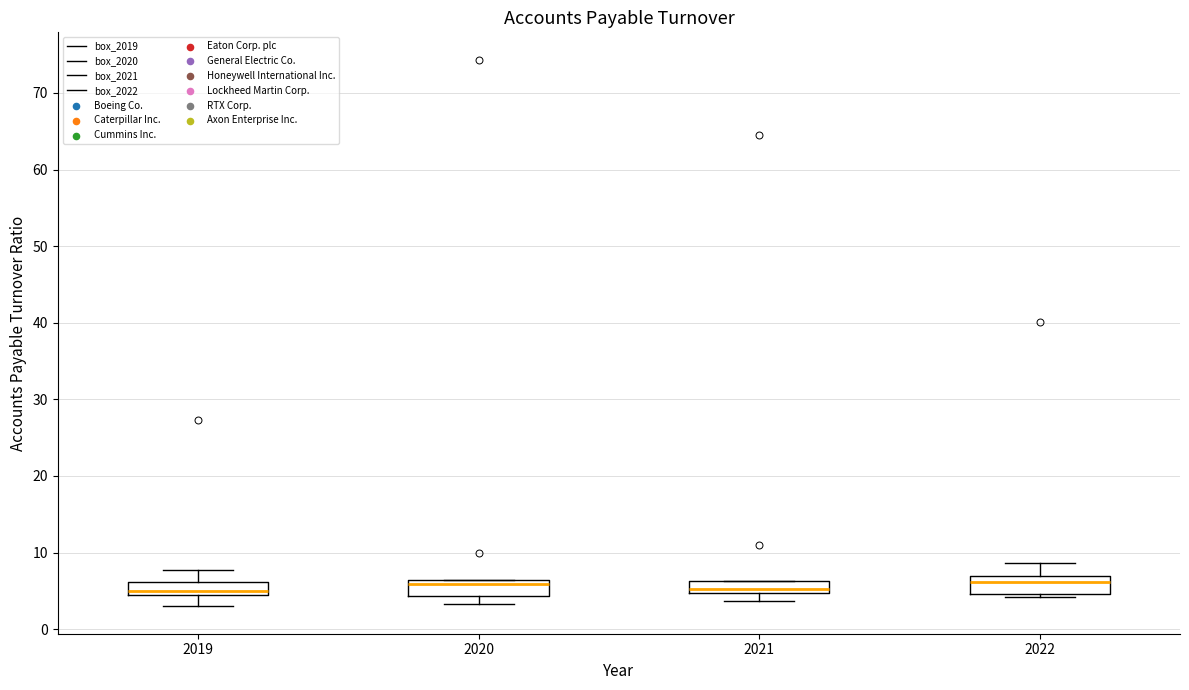

Where is the lower edge of the box at x = 2021 on the y-axis? The values are not printed on the chart, so give them approximately, as read against the axis.

5